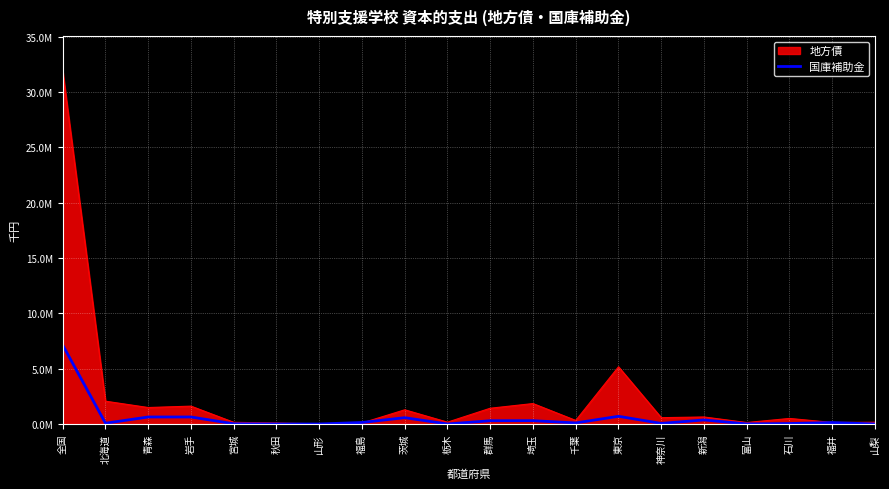

Reading left to right, what are all the values shown in this chart?

7124957	68262	633022	633200	19147	0	124	136031	571162	0	295461	300455	95335	694957	52579	365343	6688	41615	130547	324